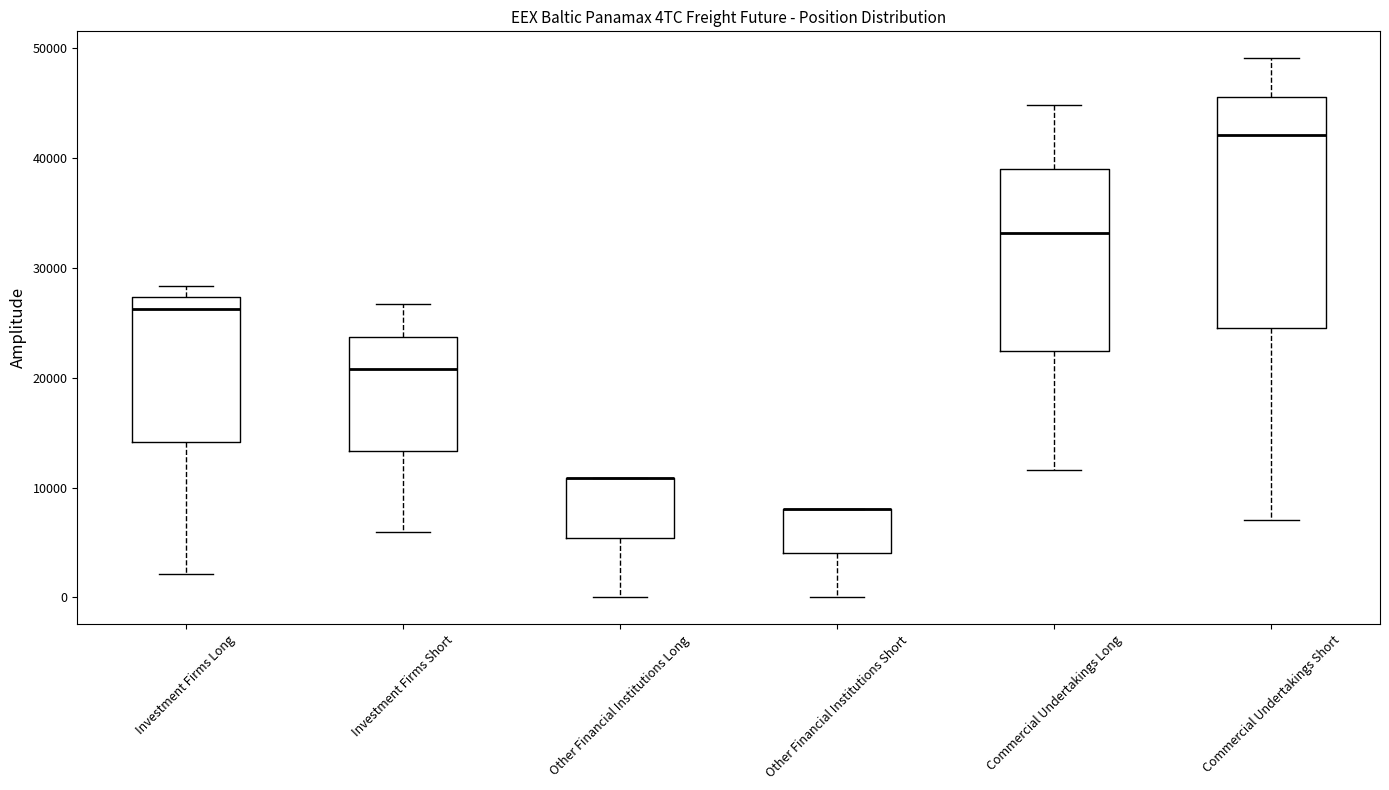

Where is the lower edge of the box for Investment Firms Long on the y-axis? The values are not printed on the chart, so give them approximately, as read against the axis.

14000